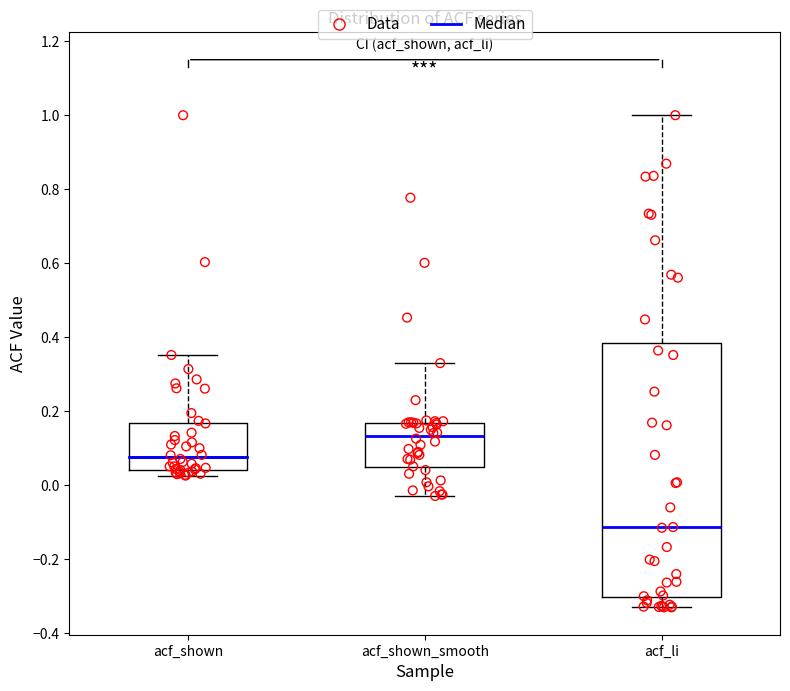

Reading left to right, transcribe this box plot: for each box, give where its median line is, the range the box spans, and where its two whiskers end, as read against the y-axis. The values are not printed on the chart, so give them approximately, as read against the axis.

acf_shown: median 0.08, box 0.04 to 0.16, whiskers 0.02 to 0.36
acf_shown_smooth: median 0.14, box 0.04 to 0.16, whiskers -0.02 to 0.34
acf_li: median -0.12, box -0.30 to 0.38, whiskers -0.32 to 1.00